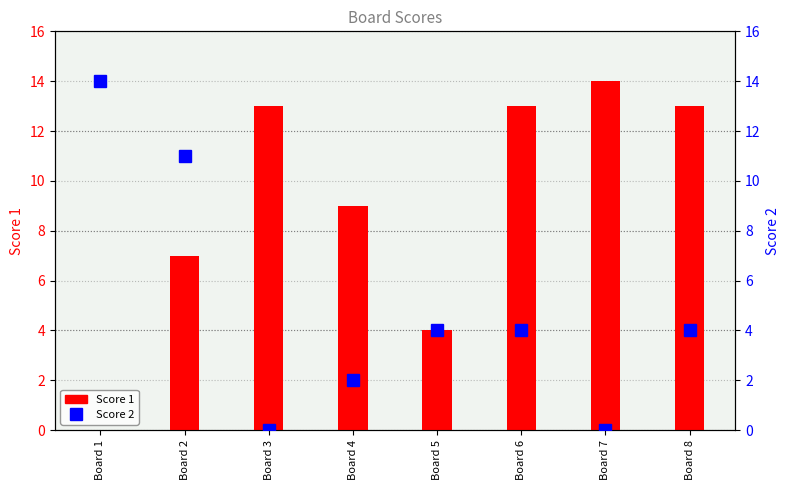

At which label does Score 2 first exceed 4?

Board 1